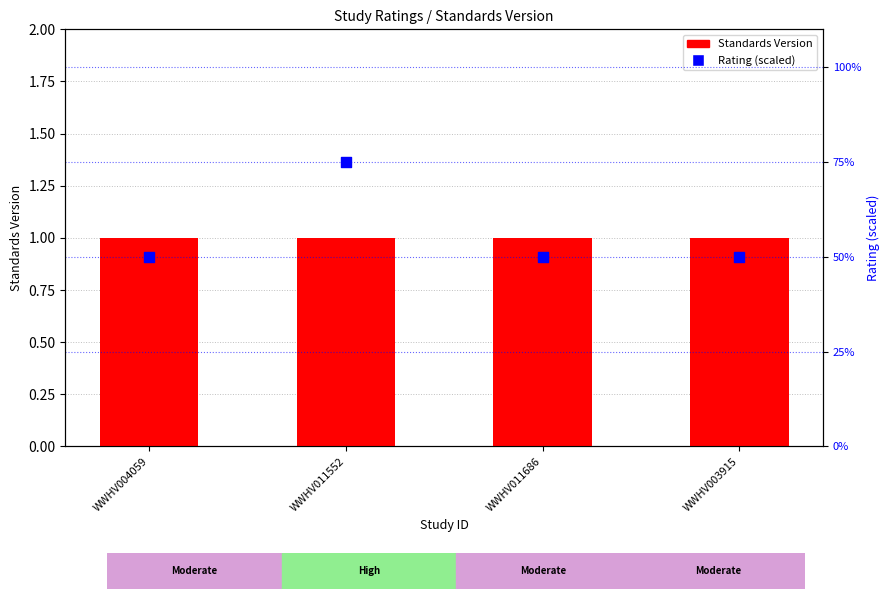

Which series has the widest spread of Y values?

Rating (scaled)